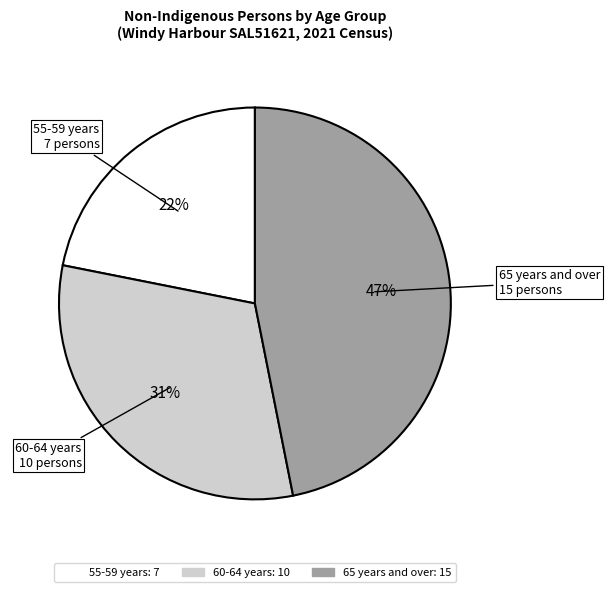

Count the number of slices in the pie.

3